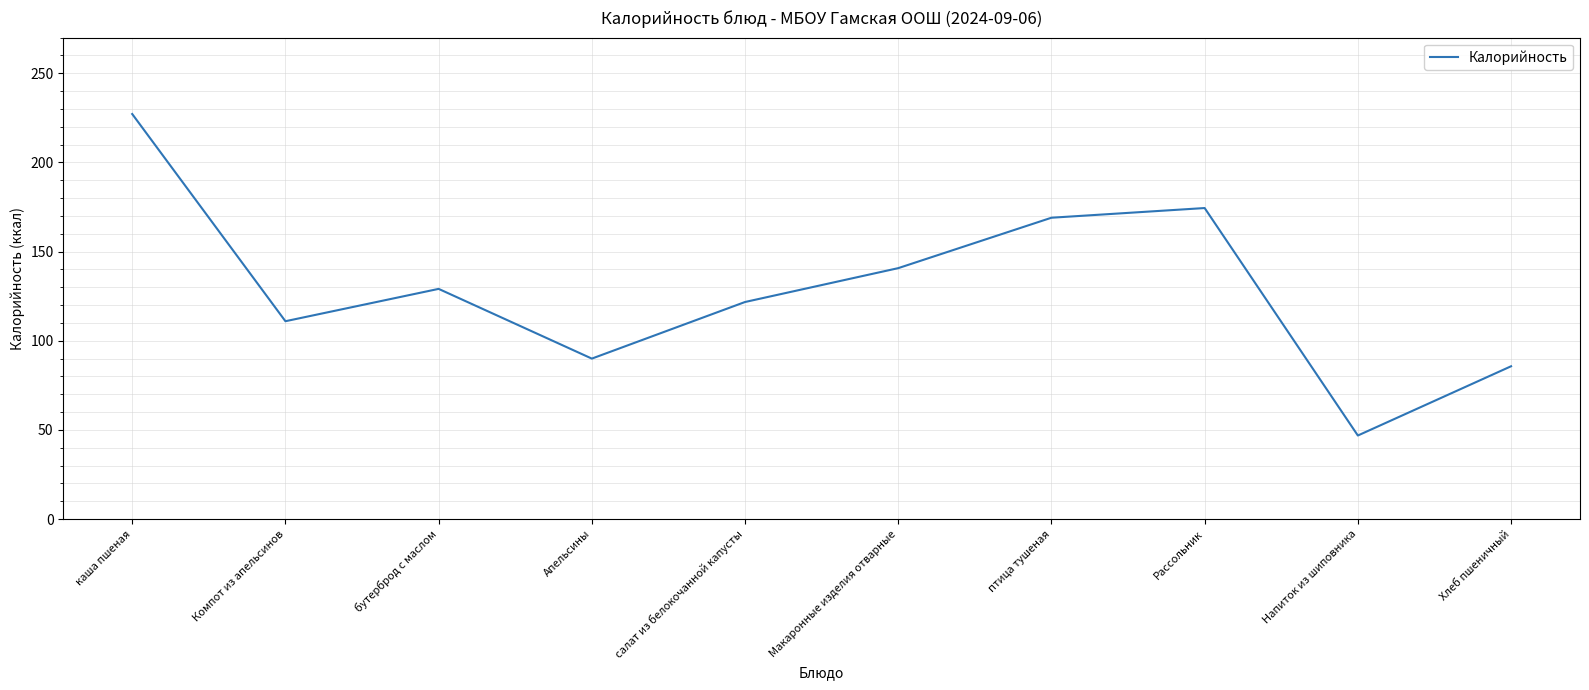

Rank the categories by value from highest to lowest.

каша пшеная, Рассольник, птица тушеная, Макаронные изделия отварные, бутерброд с маслом, салат из белокочанной капусты, Компот из апельсинов, Апельсины, Хлеб пшеничный, Напиток из шиповника